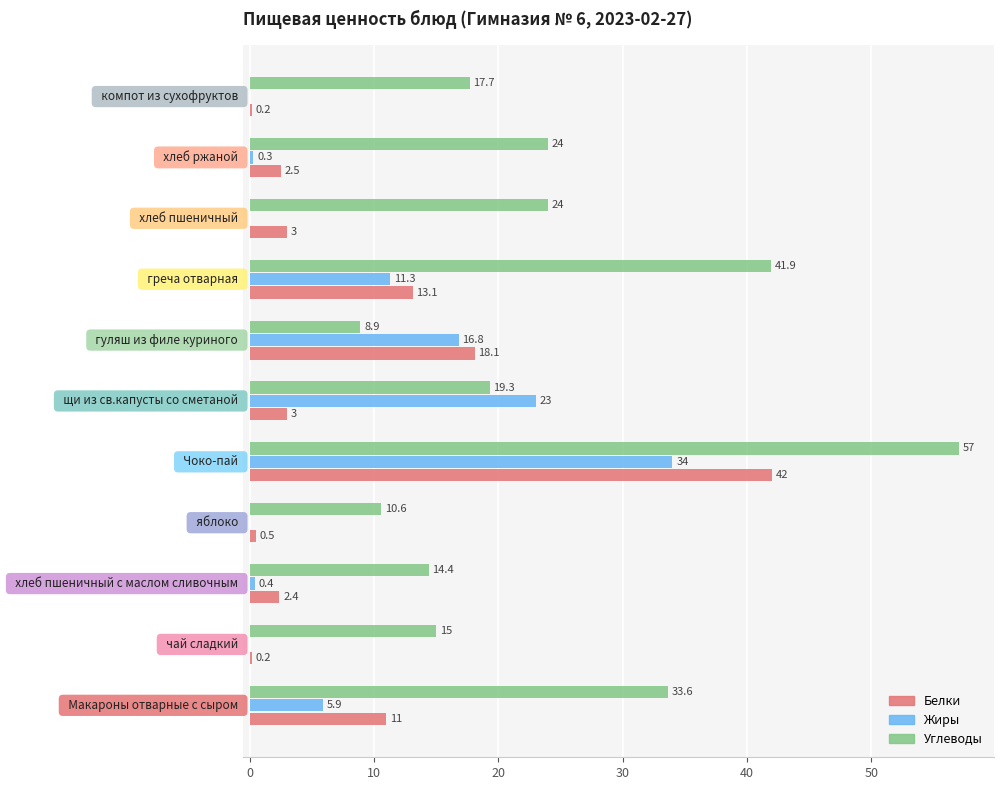

What is the highest value of the Белки series?

42.0